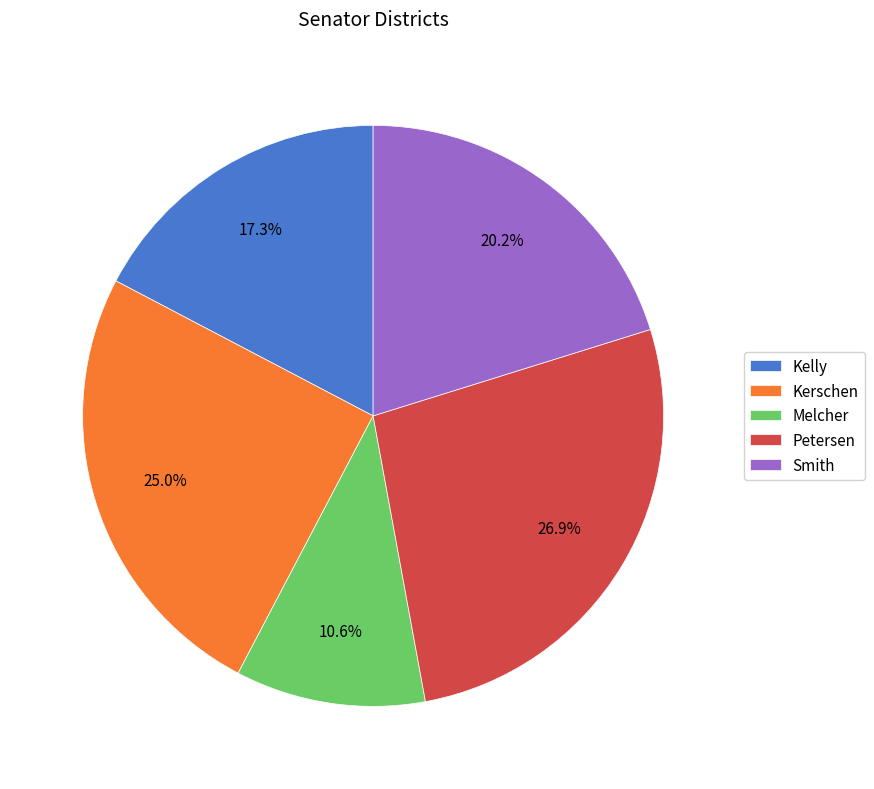

Does any single category account for the majority?

No